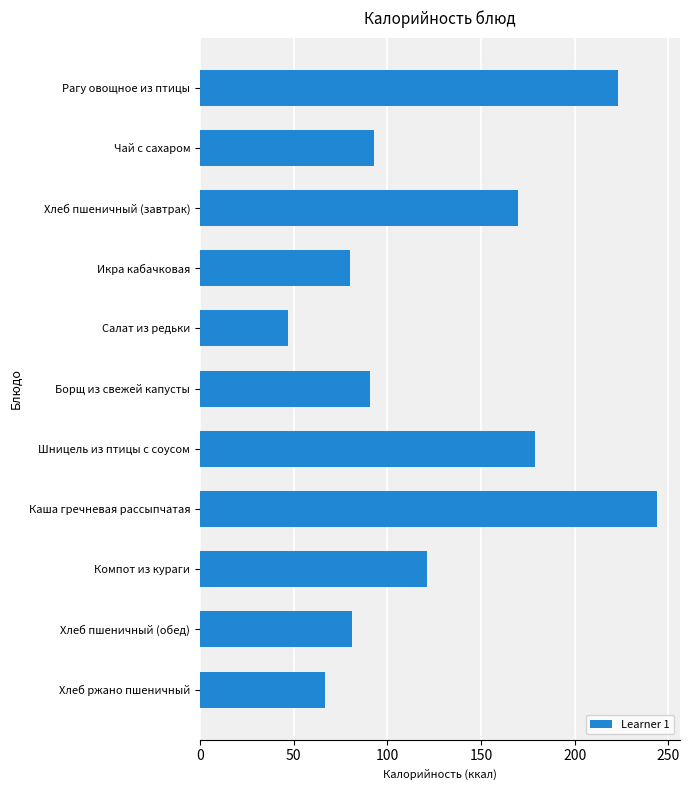

Count the number of data series in this chart.

1